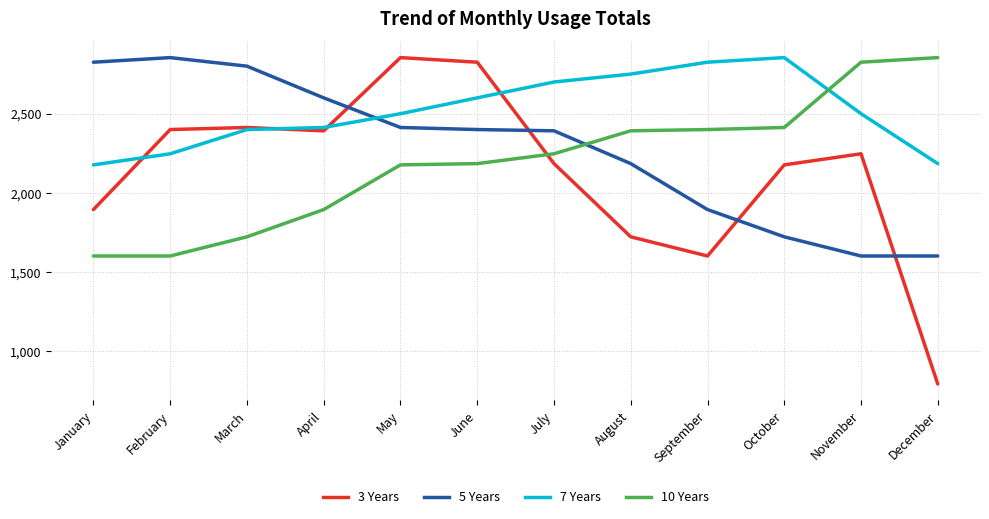

What is the total value across all series at October?

9167